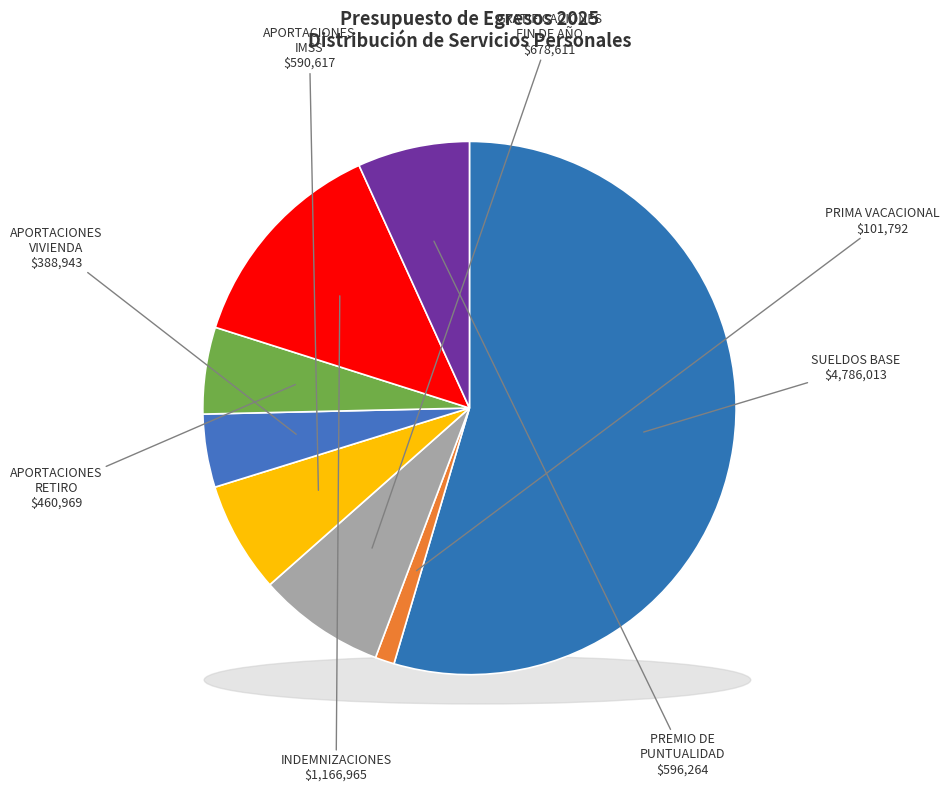

What is the change in value from APORTACIONES AL SISTEMA DE VIVIENDA to APORTACIONES AL SISTEMA PARA EL RETIRO?

+72026.5